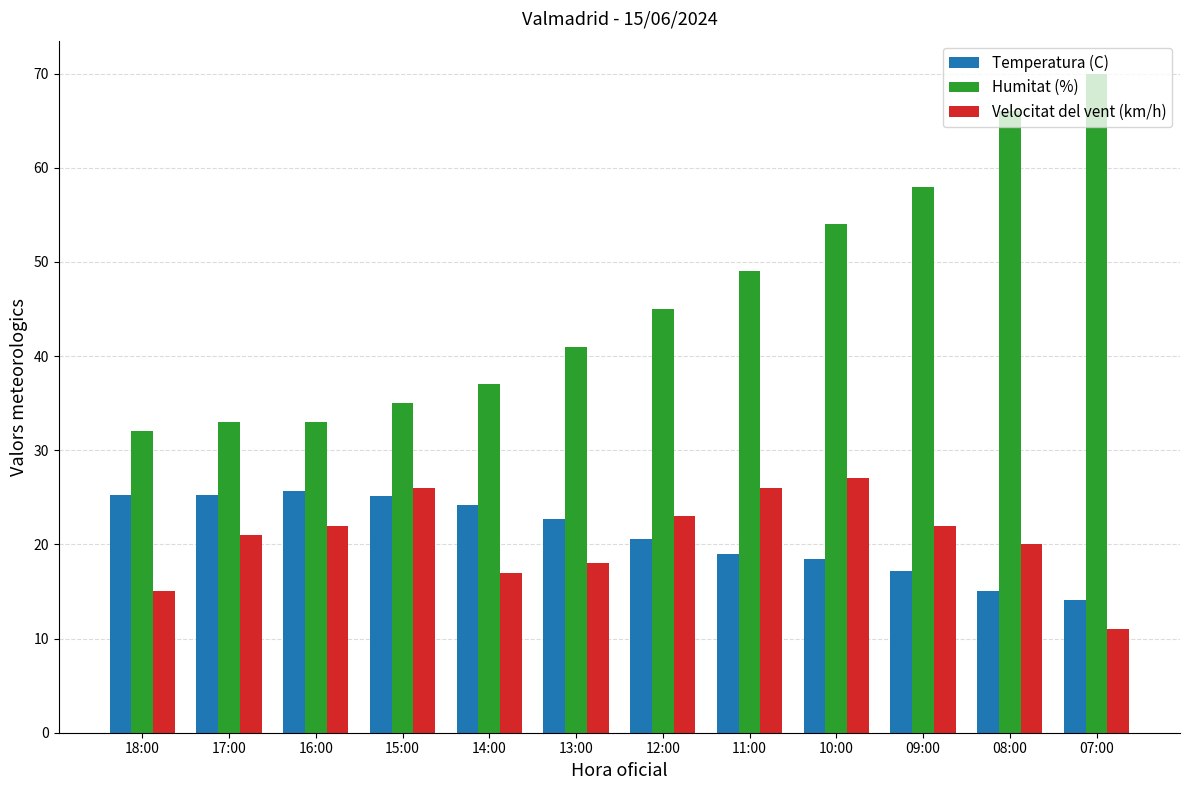

Count the number of categories in the chart.

12